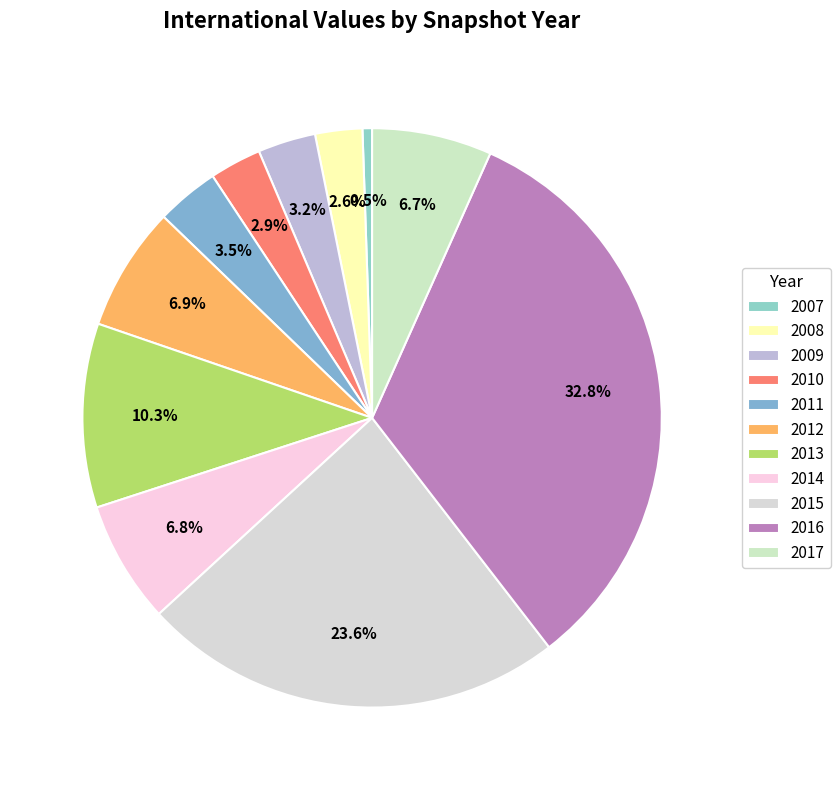

Count the number of slices in the pie.

11